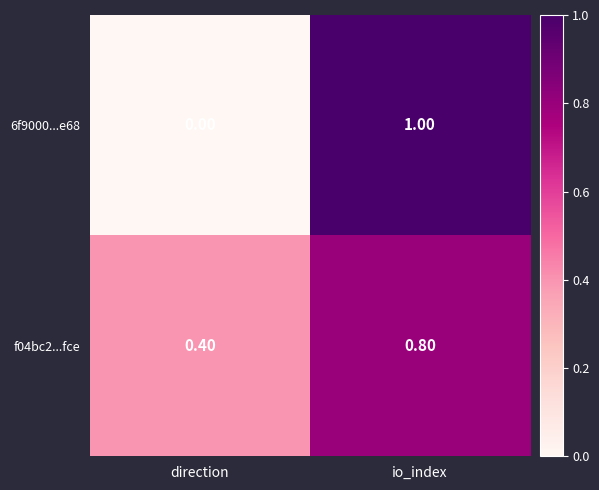

What is the sum of all 6f9000...e68 values?

1.0